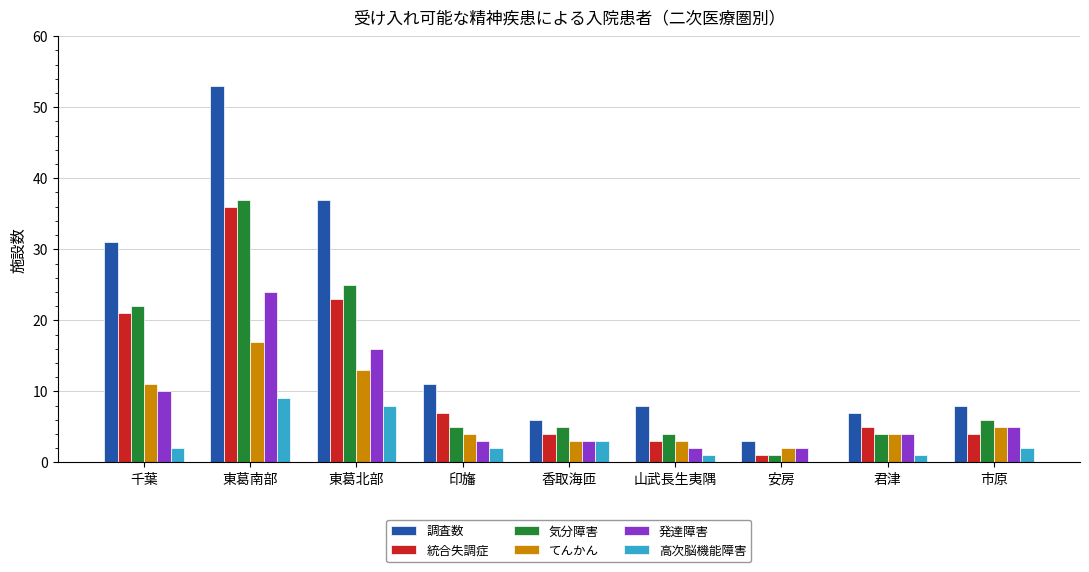

Is the value of 発達障害 at 東葛南部 greater than the value of 高次脳機能障害 at 香取海匝?

Yes